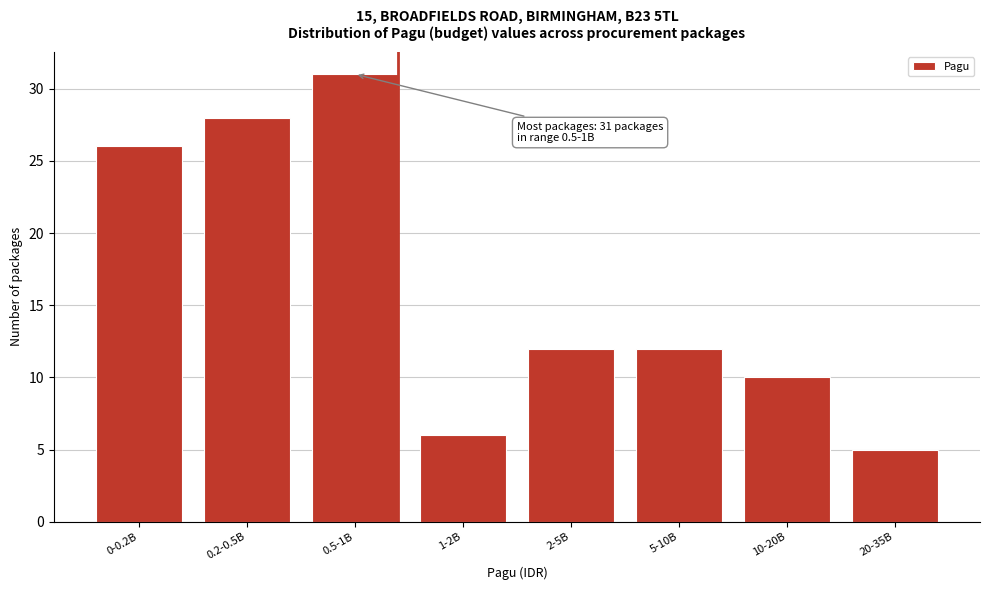

Reading left to right, what are all the values shown in this chart?

0-0.2B=26	0.2-0.5B=28	0.5-1B=31	1-2B=6	2-5B=12	5-10B=12	10-20B=10	20-35B=5